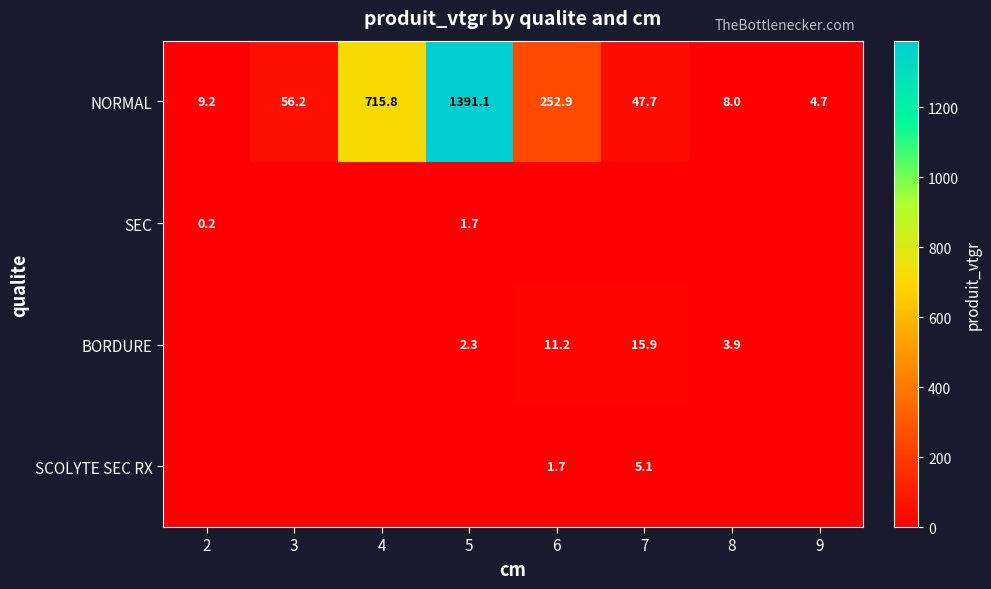

Read the NORMAL value at 3.

56.2